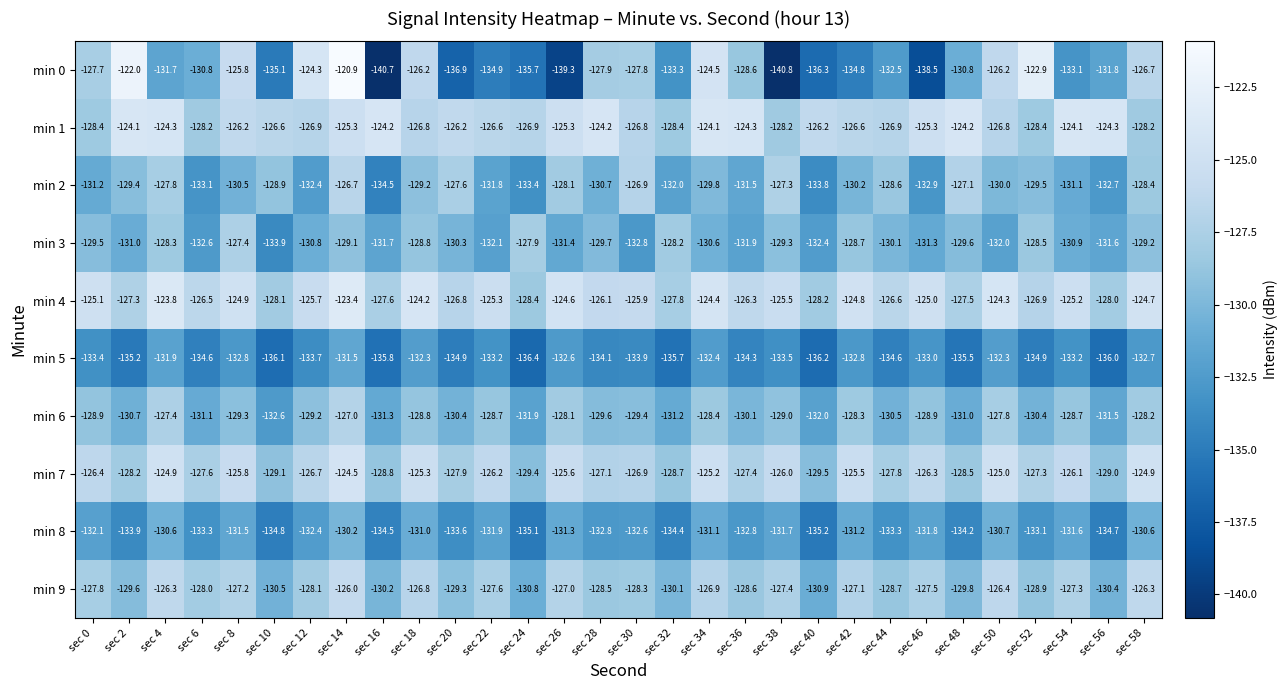

What is the sum of all min 5 values?

-4019.5